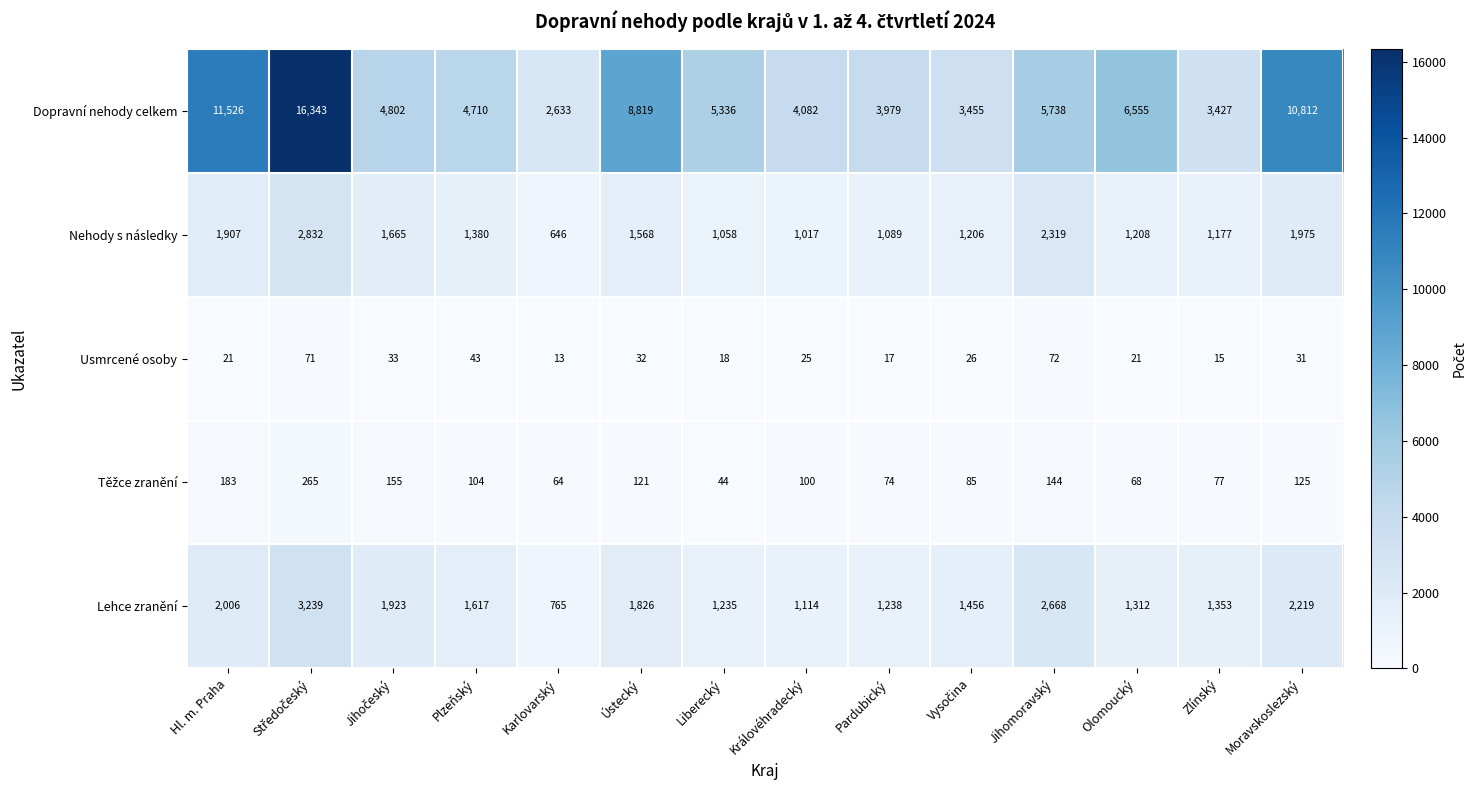

What is the sum of the Usmrcené osoby values at Olomoucký and Královéhradecký?

46